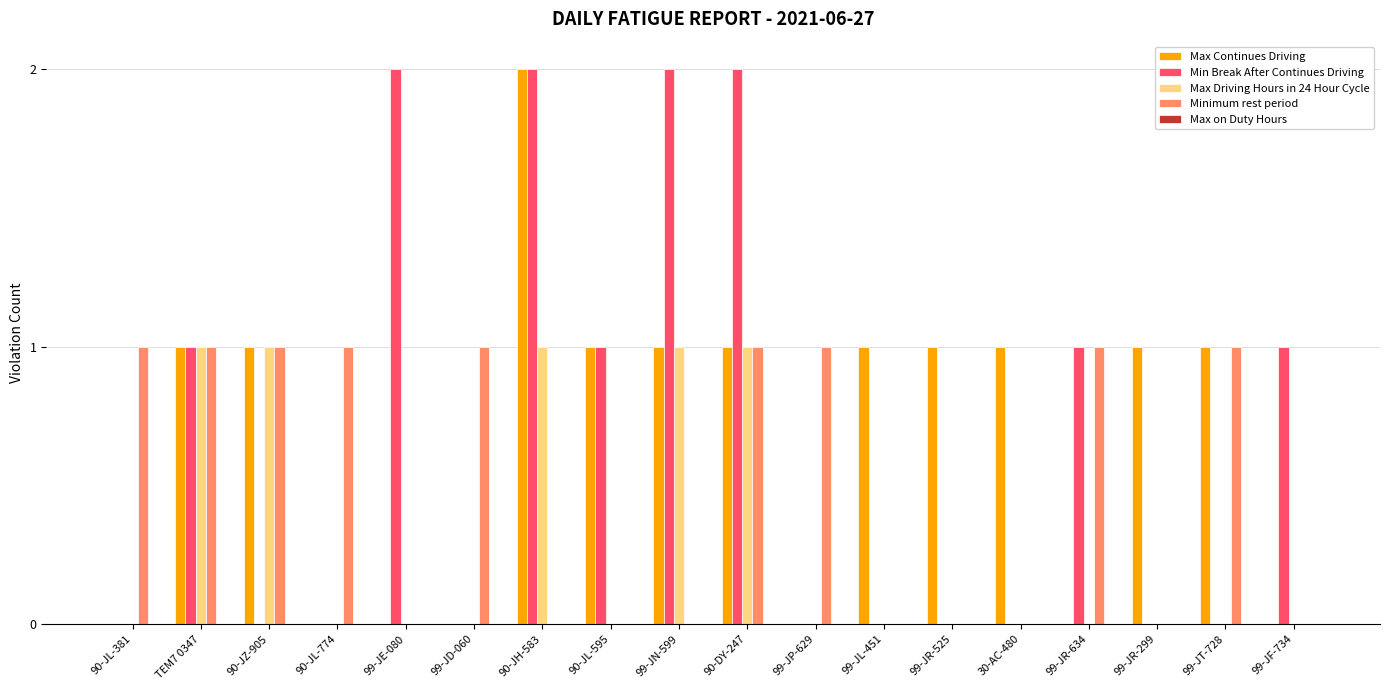

Does the chart contain stacked bars?

No